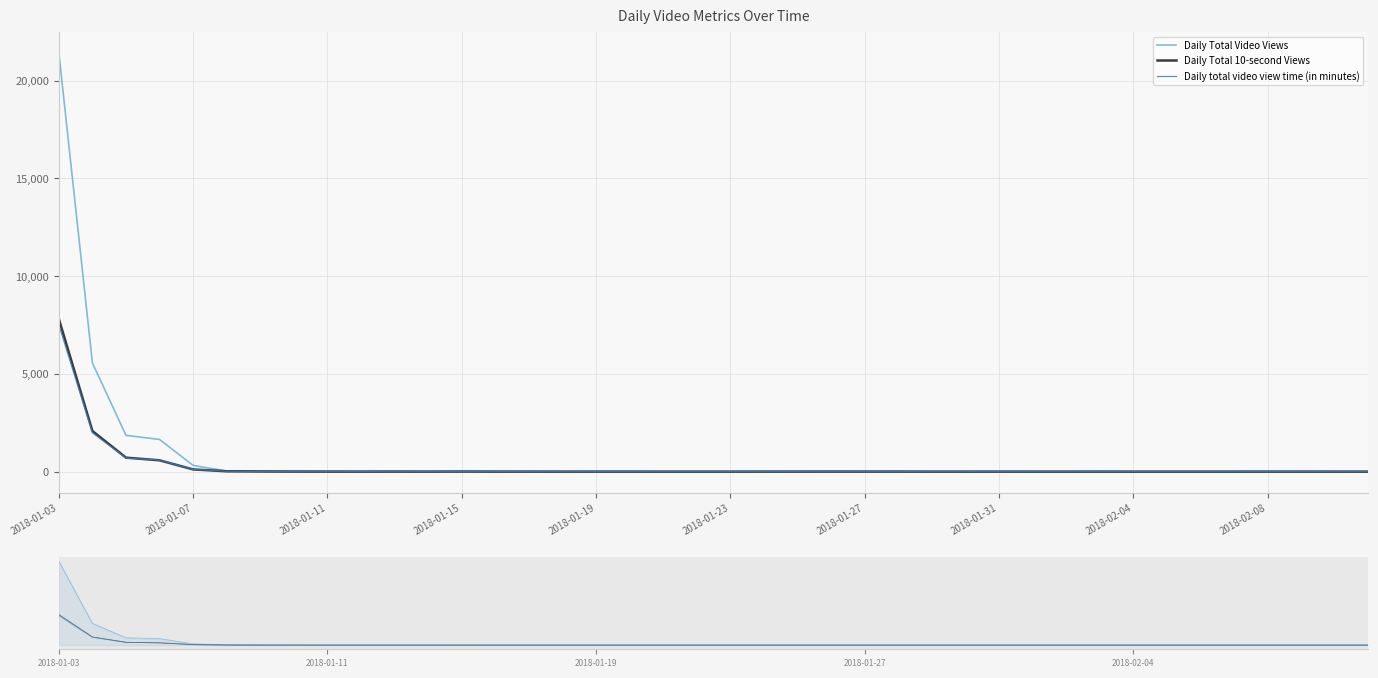

What is the approximate value of Daily Total Video Views at 27?

2.0